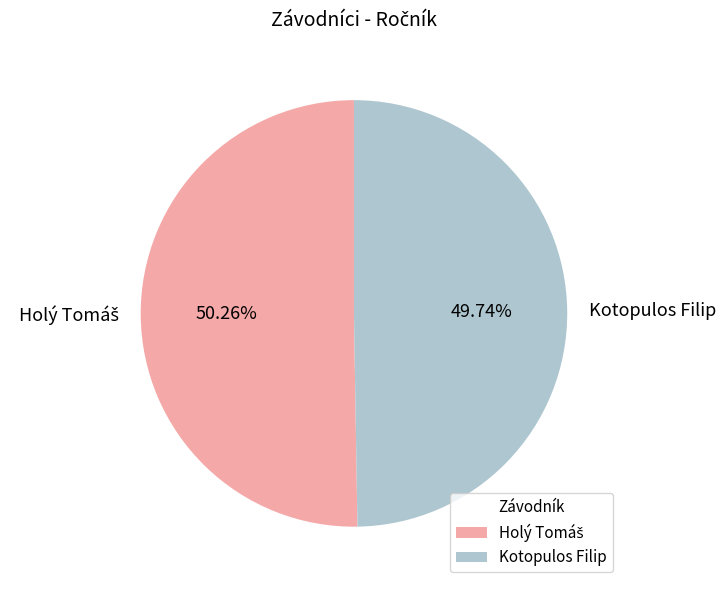

Does Kotopulos Filip account for over 50% of the chart?

No